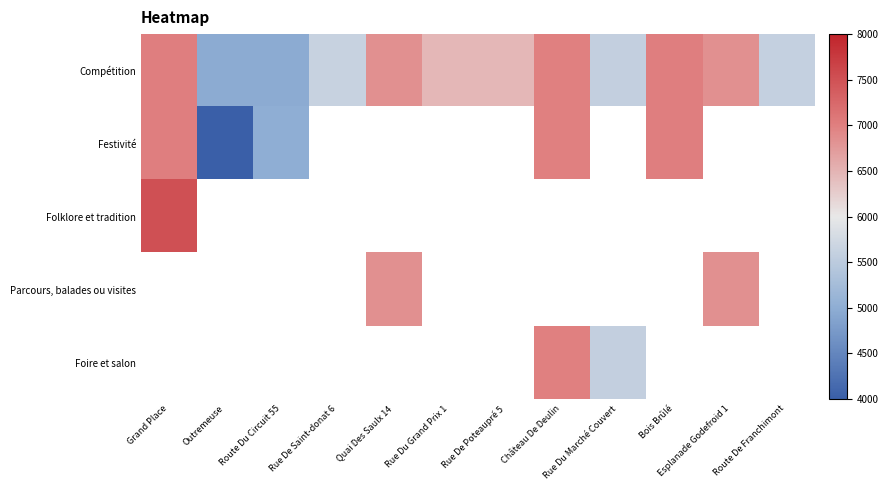

Which category has the highest value in the Parcours, balades ou visites series?

Grand Place